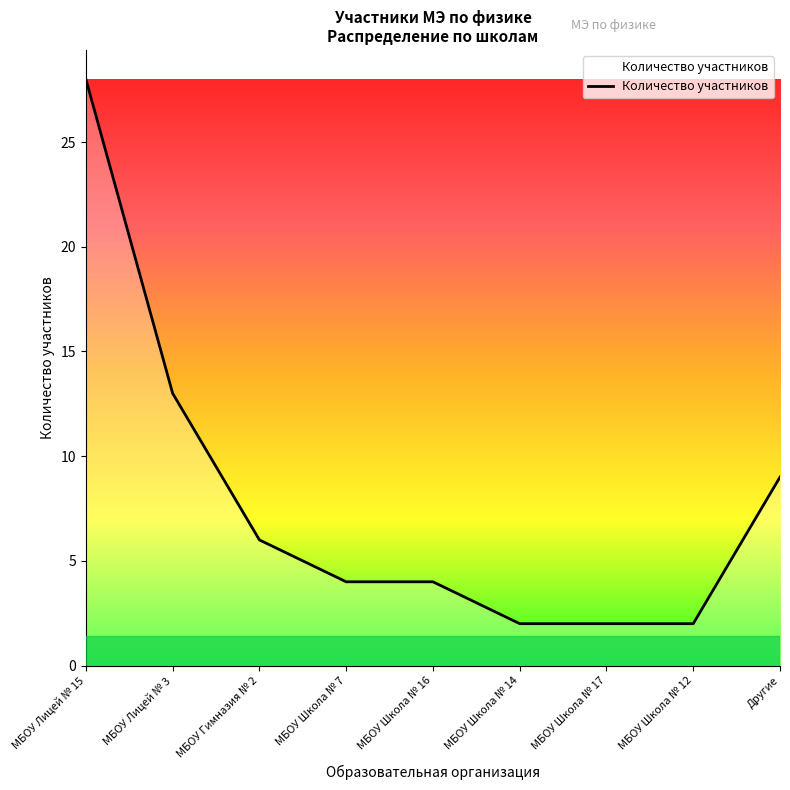

What is the sum of the values at Другие and МБОУ Школа № 14?

11